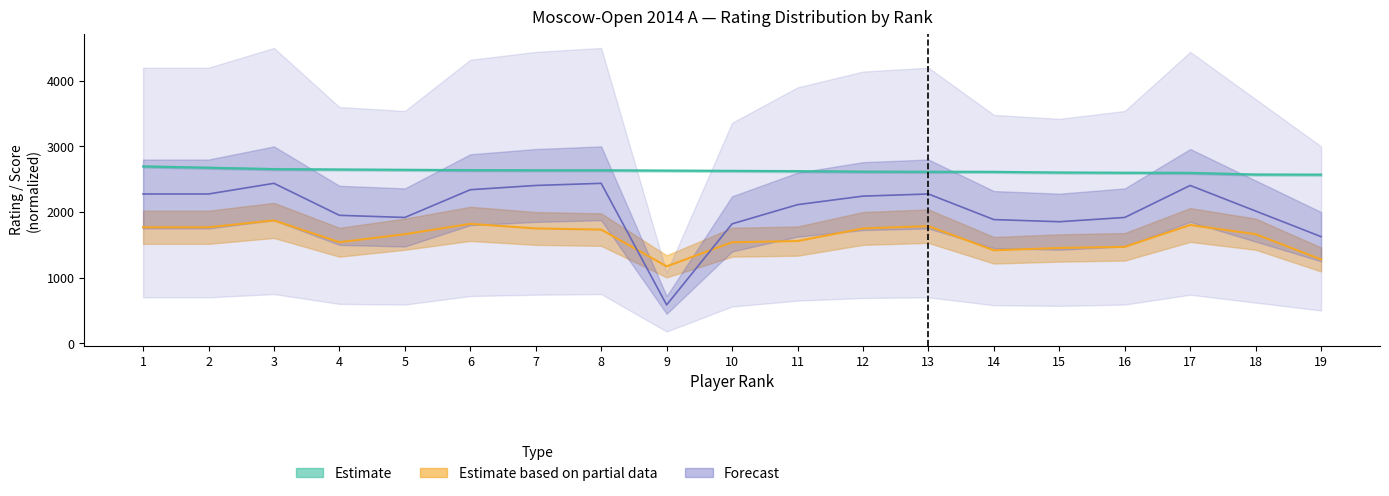

What is the total value across all series at 4?

6138.0